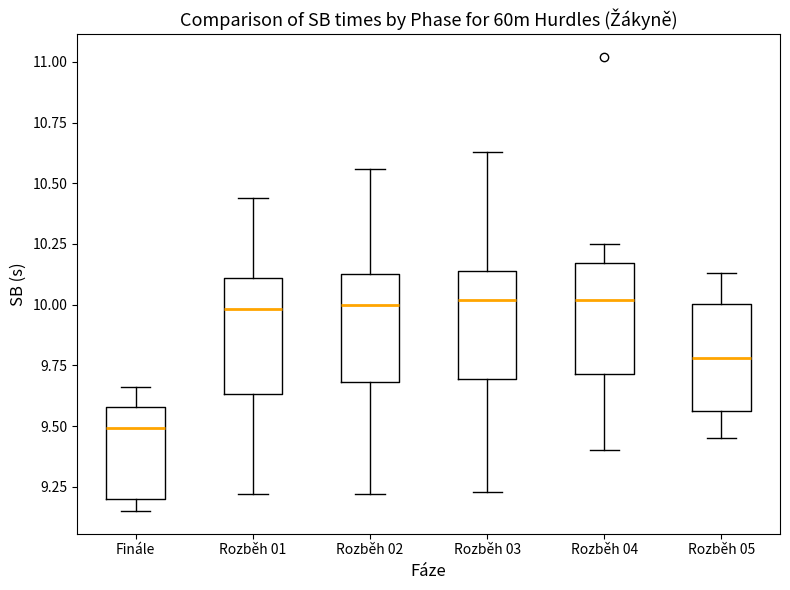

Reading left to right, read every box against the y-axis: the position of its median line, the range the box covers, and the ends of its whiskers. The values are not printed on the chart, so give them approximately, as read against the axis.

Finále: median 9.50, box 9.20 to 9.60, whiskers 9.15 to 9.65
Rozběh 01: median 10.00, box 9.65 to 10.10, whiskers 9.20 to 10.45
Rozběh 02: median 10.00, box 9.70 to 10.15, whiskers 9.20 to 10.55
Rozběh 03: median 10.00, box 9.70 to 10.15, whiskers 9.25 to 10.65
Rozběh 04: median 10.00, box 9.70 to 10.15, whiskers 9.40 to 10.25
Rozběh 05: median 9.80, box 9.55 to 10.00, whiskers 9.45 to 10.15